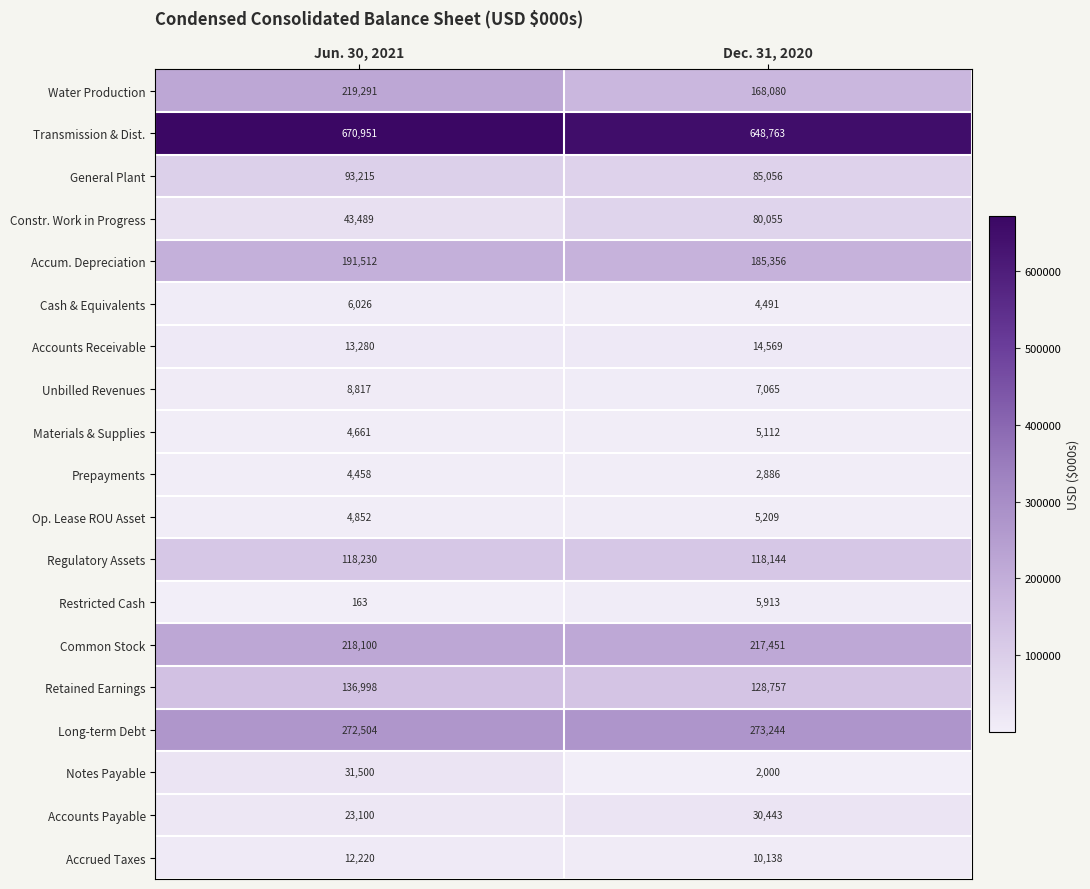

Which label corresponds to the largest value in the chart?

Jun. 30, 2021